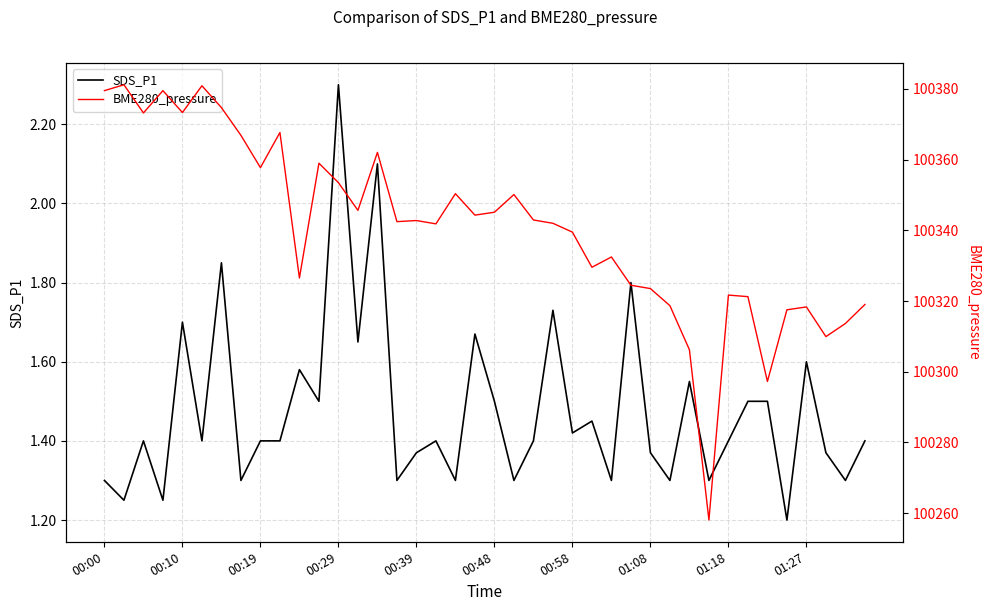

What is the label of the 9th point from the right?

31